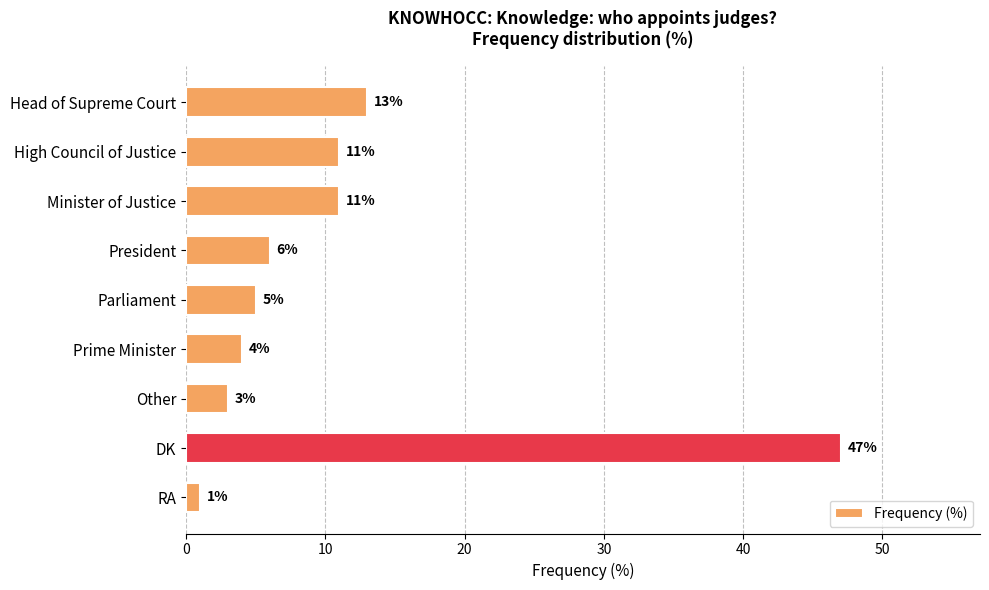

Between RA and High Council of Justice, which is larger?

High Council of Justice